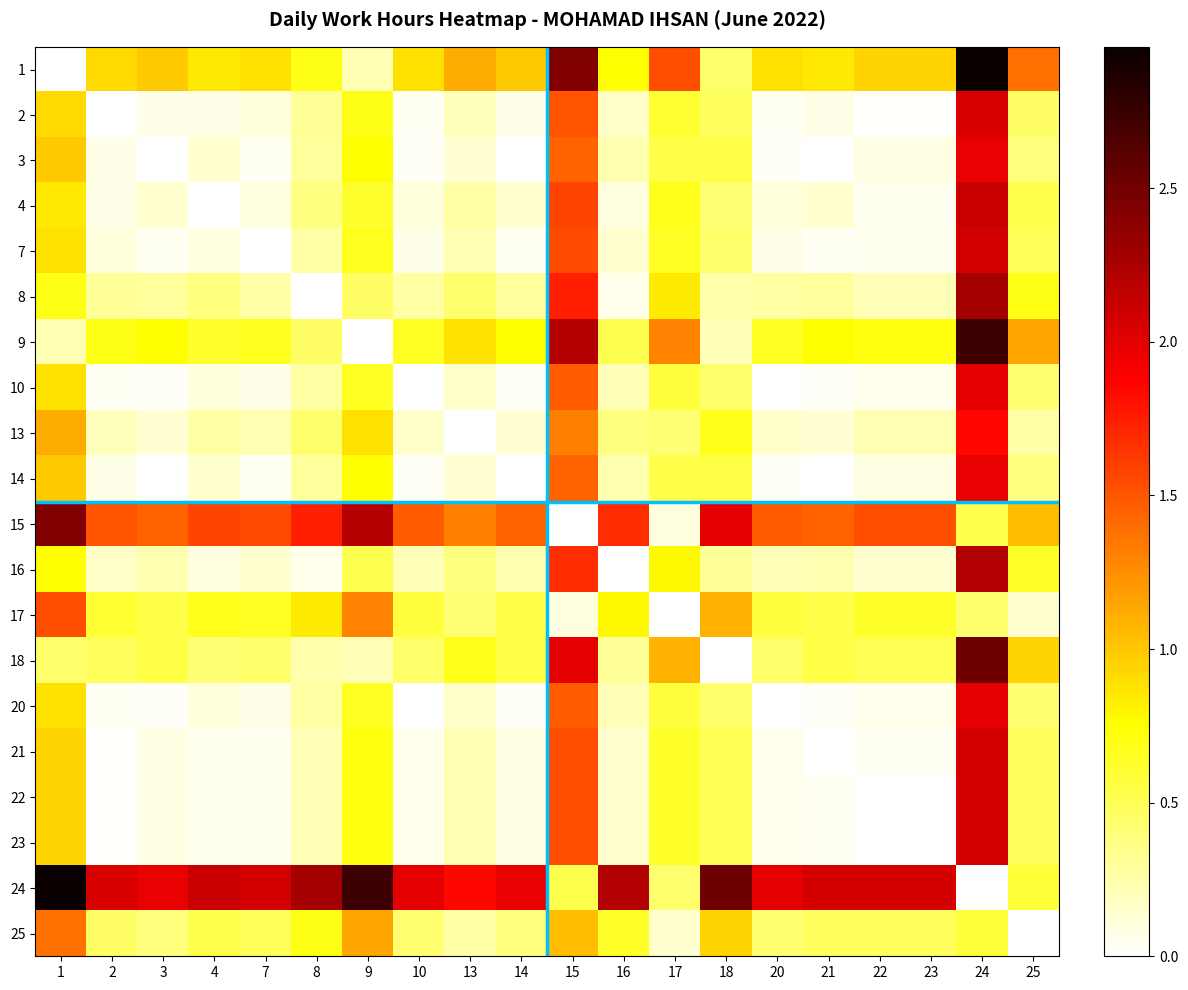

At which category is the sum across all series the highest?

24